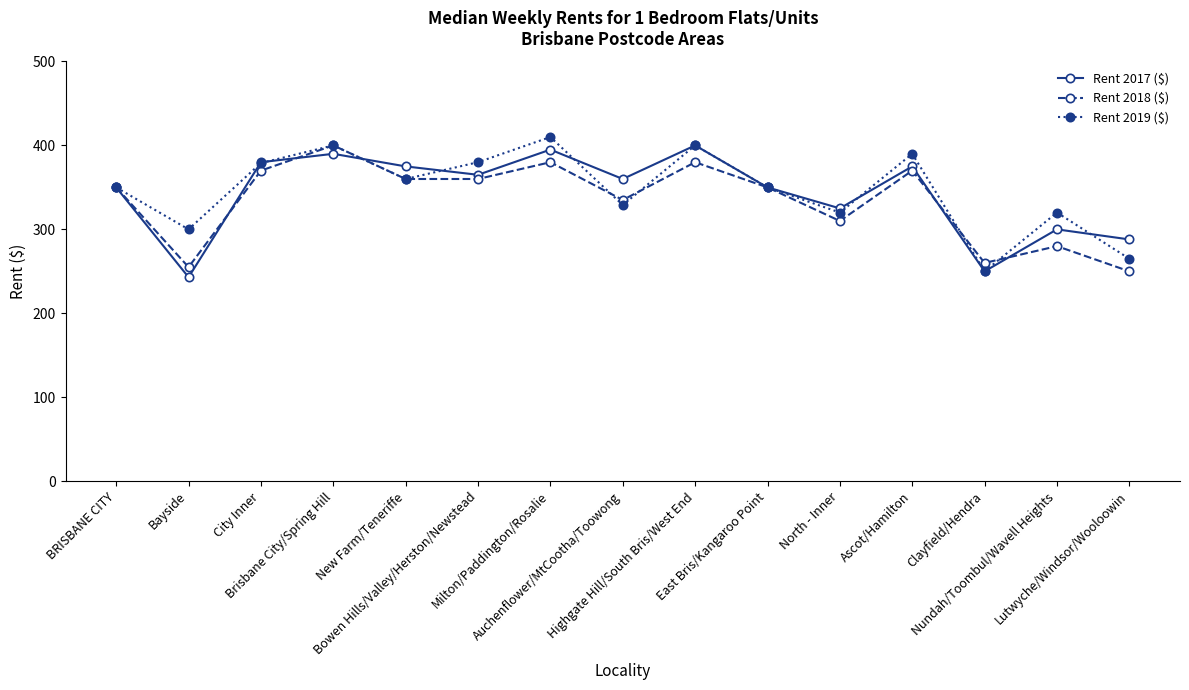

What is the value of the Rent 2019 ($) point at the 8th from the left?

329